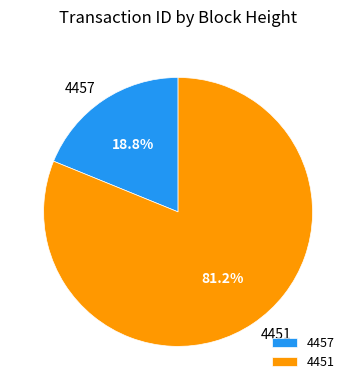

The 4457 slice represents 19% of the pie. True or false?

True